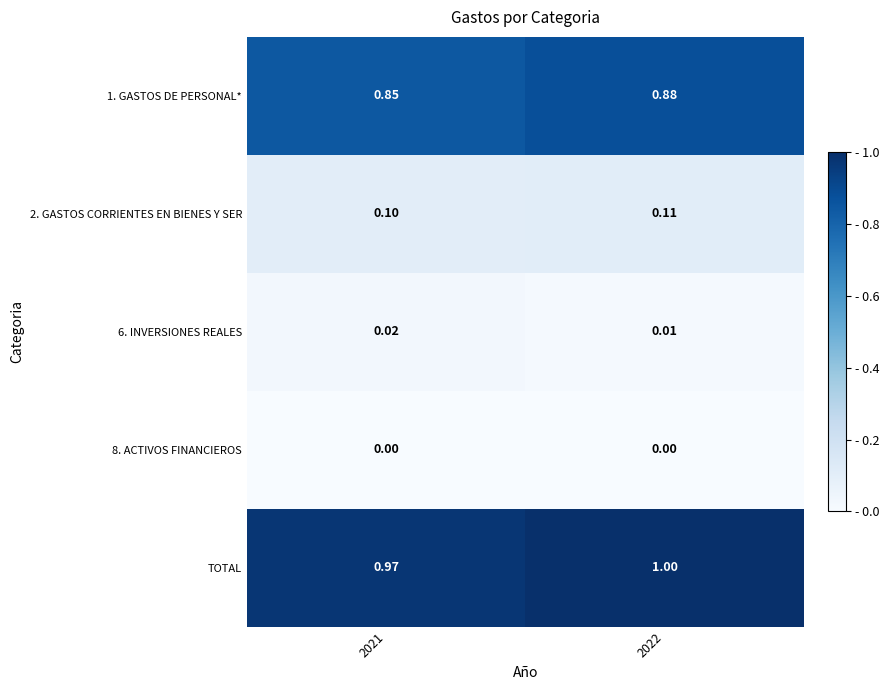

Is the value of 1. GASTOS DE PERSONAL* at 2021 greater than the value of TOTAL at 2022?

No